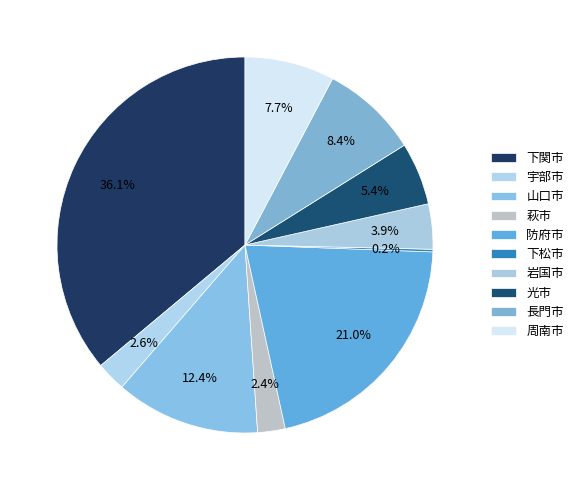

How many slices are in this pie chart?

10